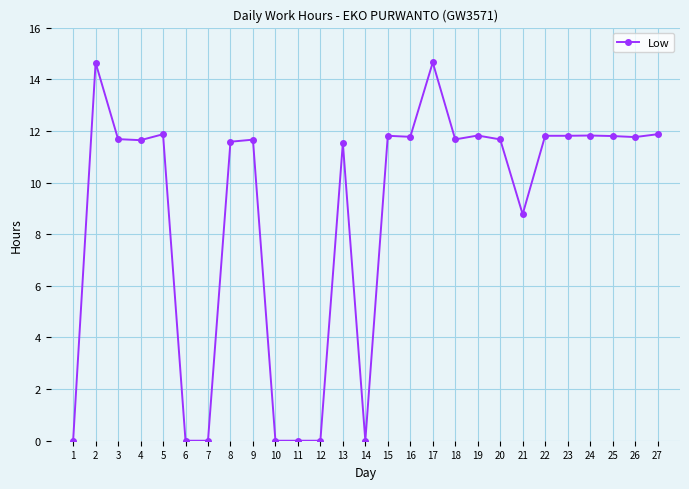

Is it true that the value at 11 is 5.7?

False